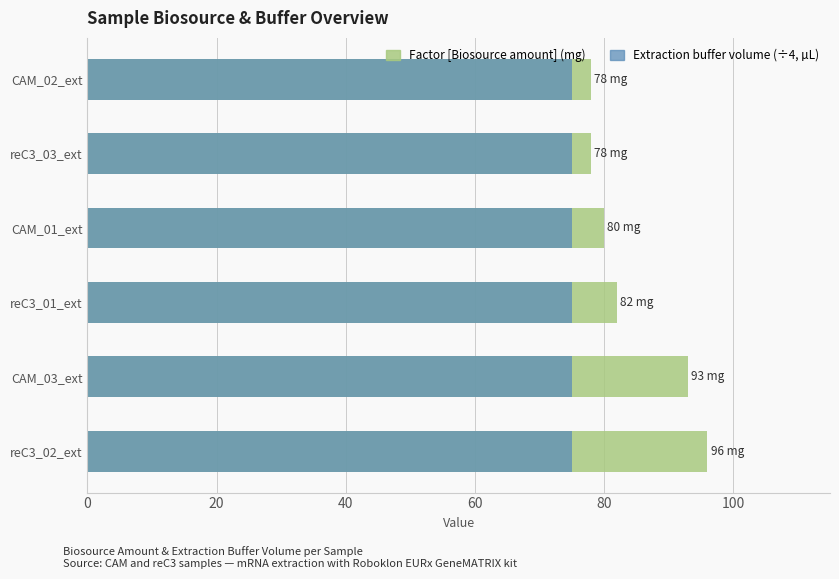

How many bars are there in total?

12